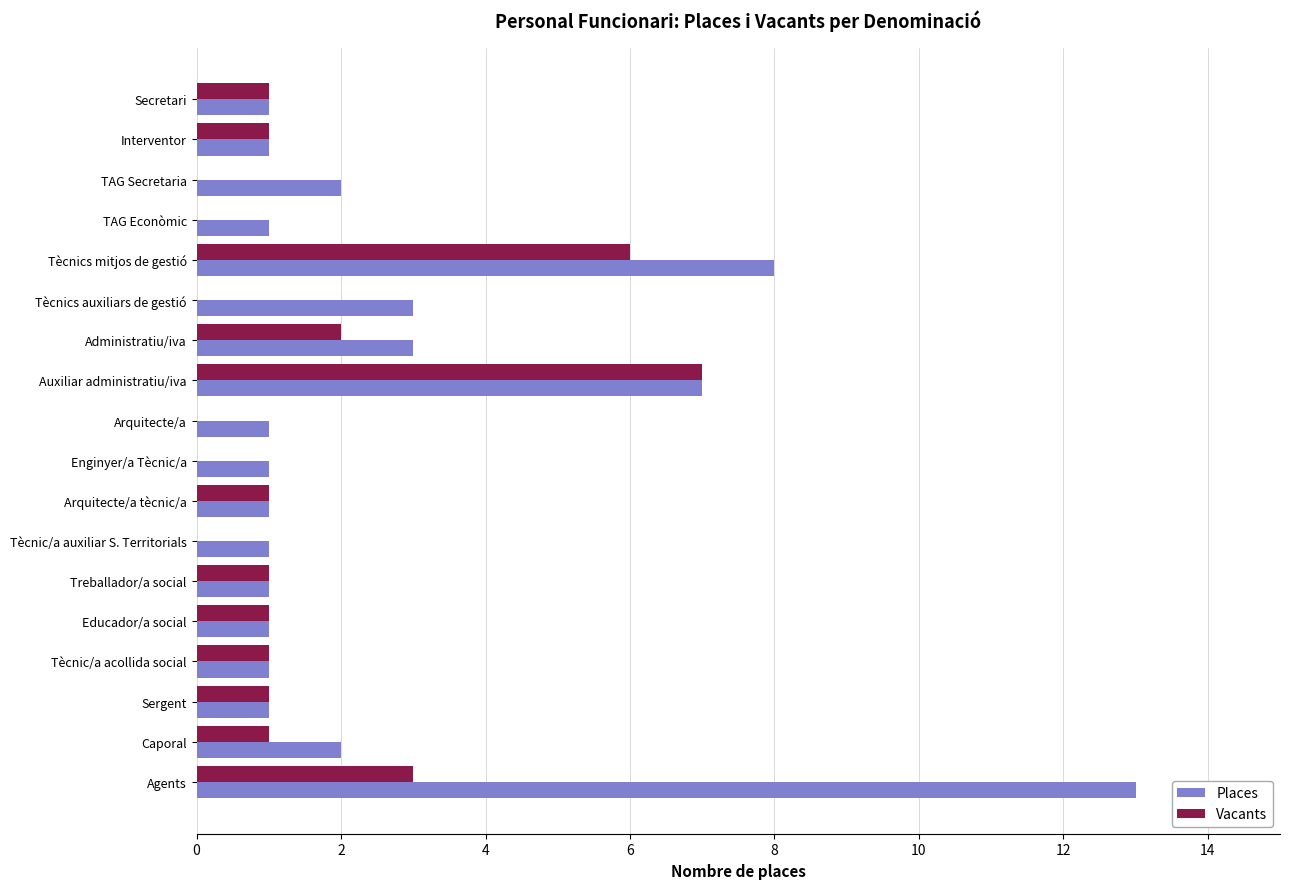

Count the number of categories in the chart.

18